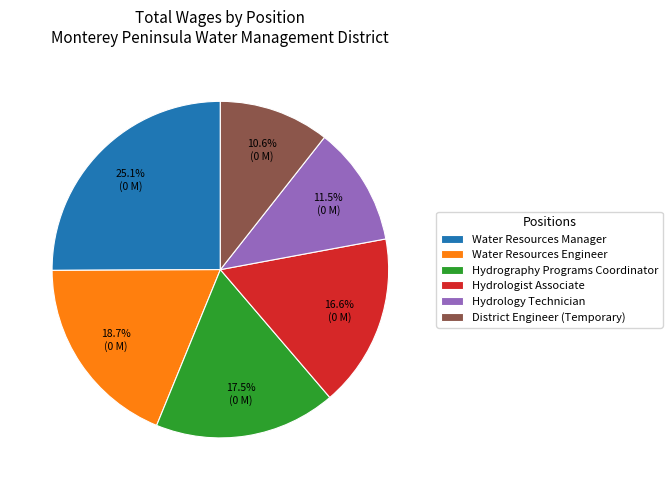

Which slice is the smallest?

District Engineer (Temporary)